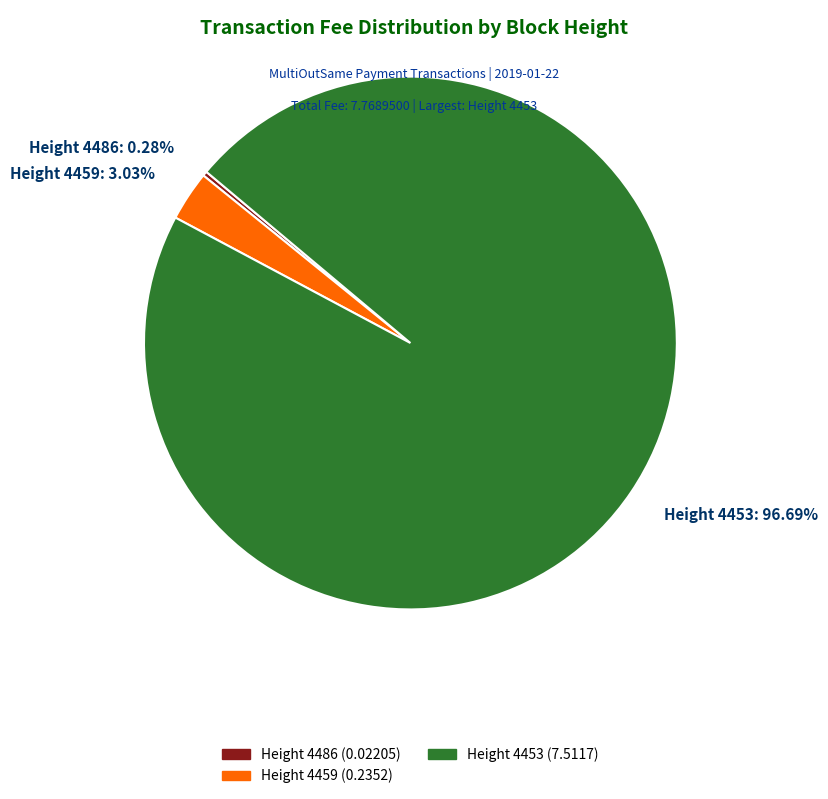

Which slice is the smallest?

Height 4486: 0.28%